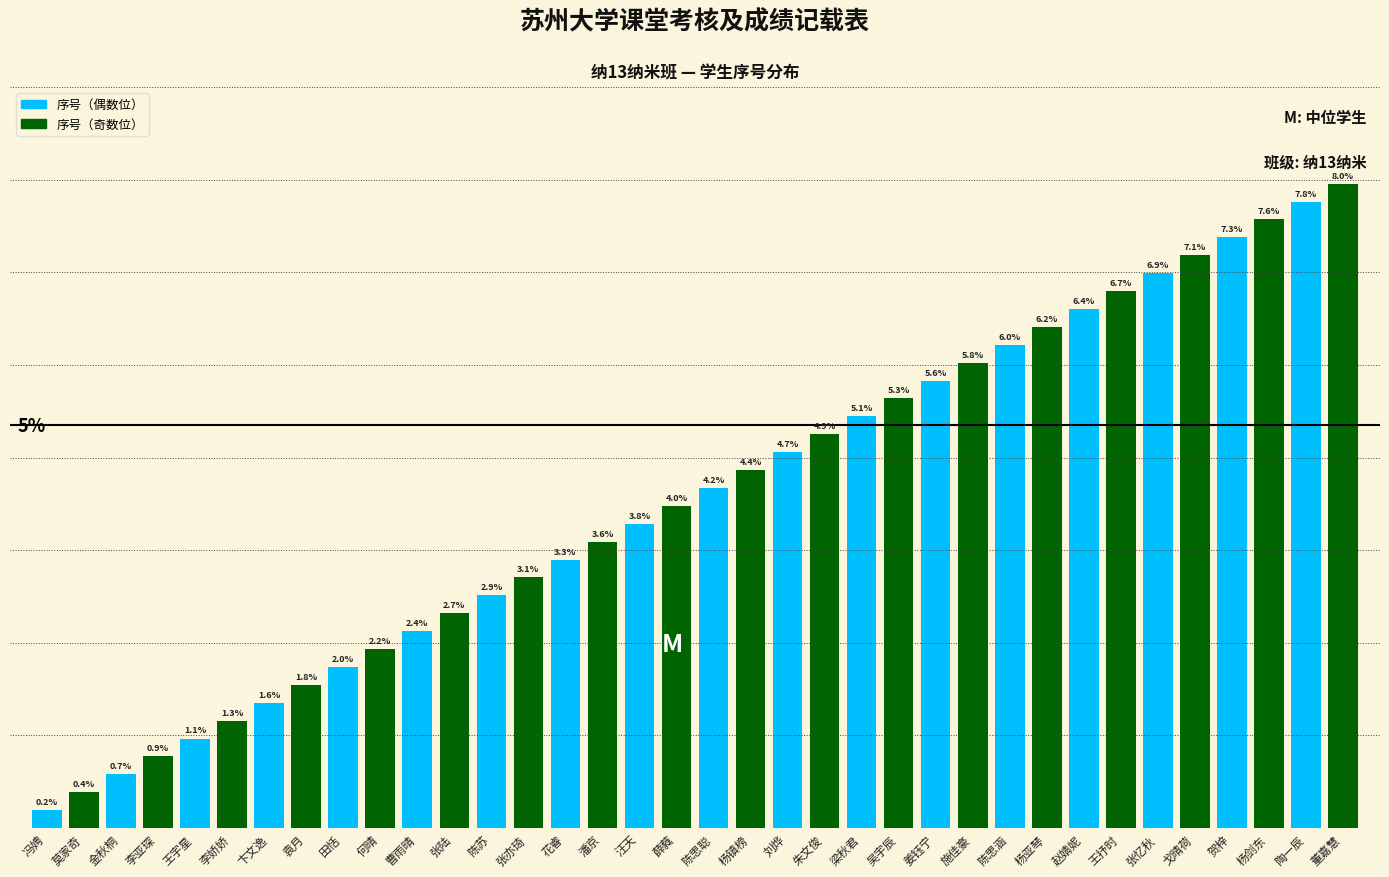

Between 刘烨 and 贺梓, which is larger?

贺梓